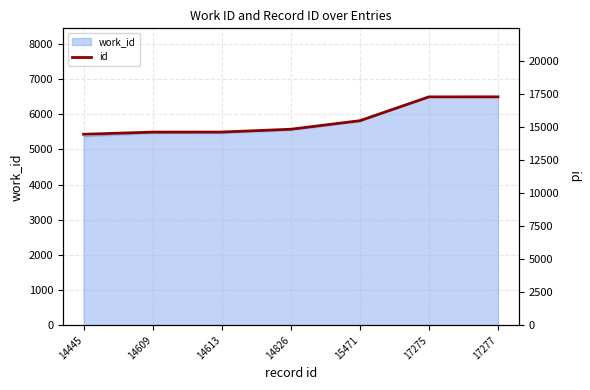

At which label is the value closest to 15861?

15471